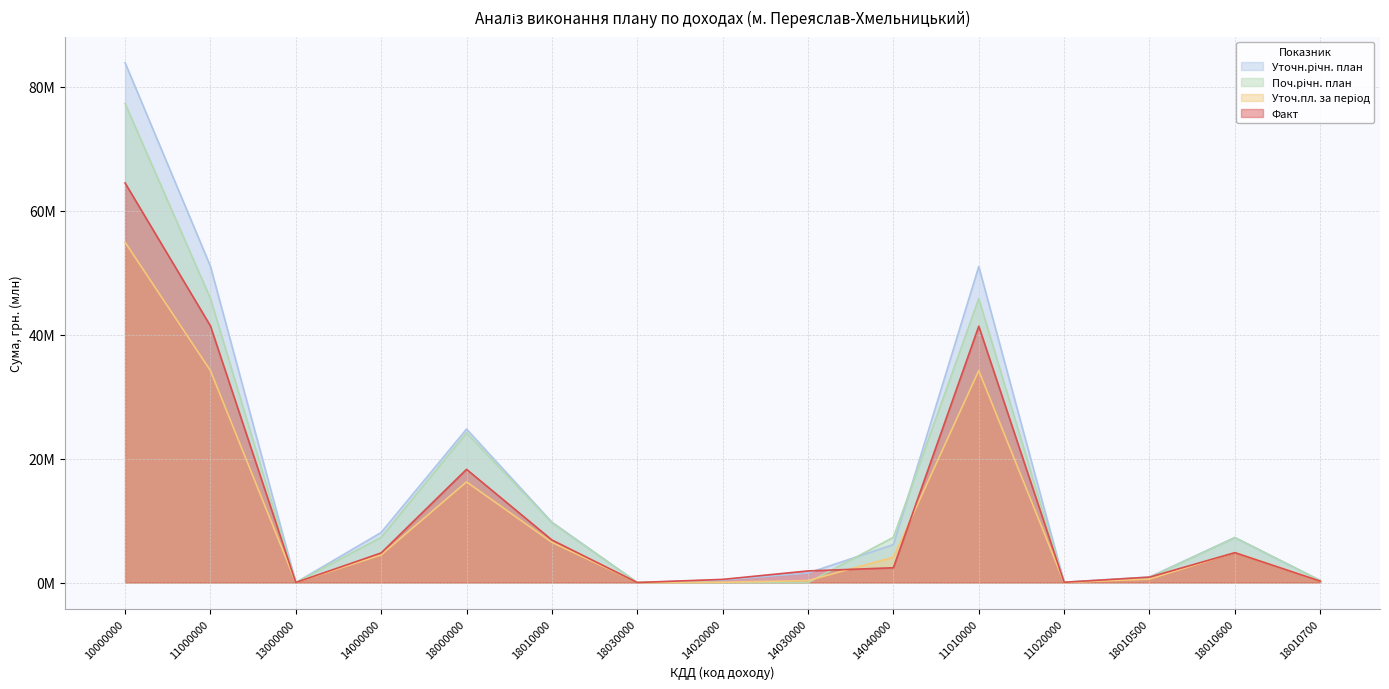

What is the value of the Уточн.річн. план point at the 4th from the left?

8.1